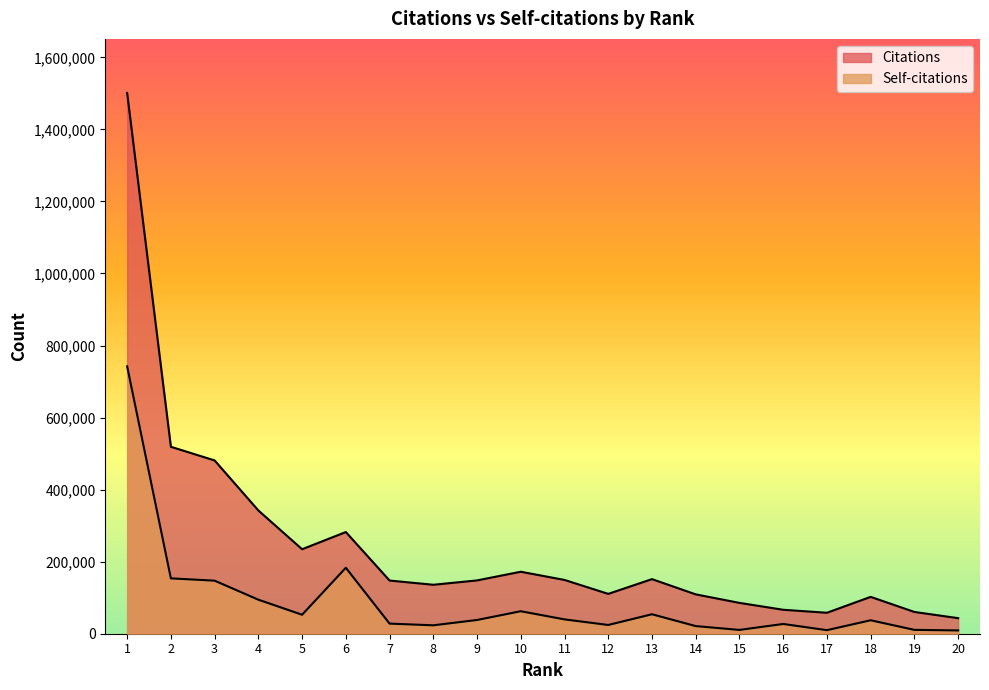

What is the average value of the Citations series?

245004